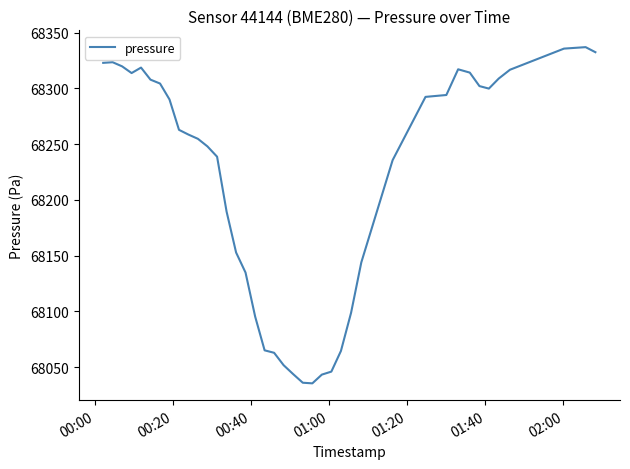

What is the smallest value displayed?

68035.5